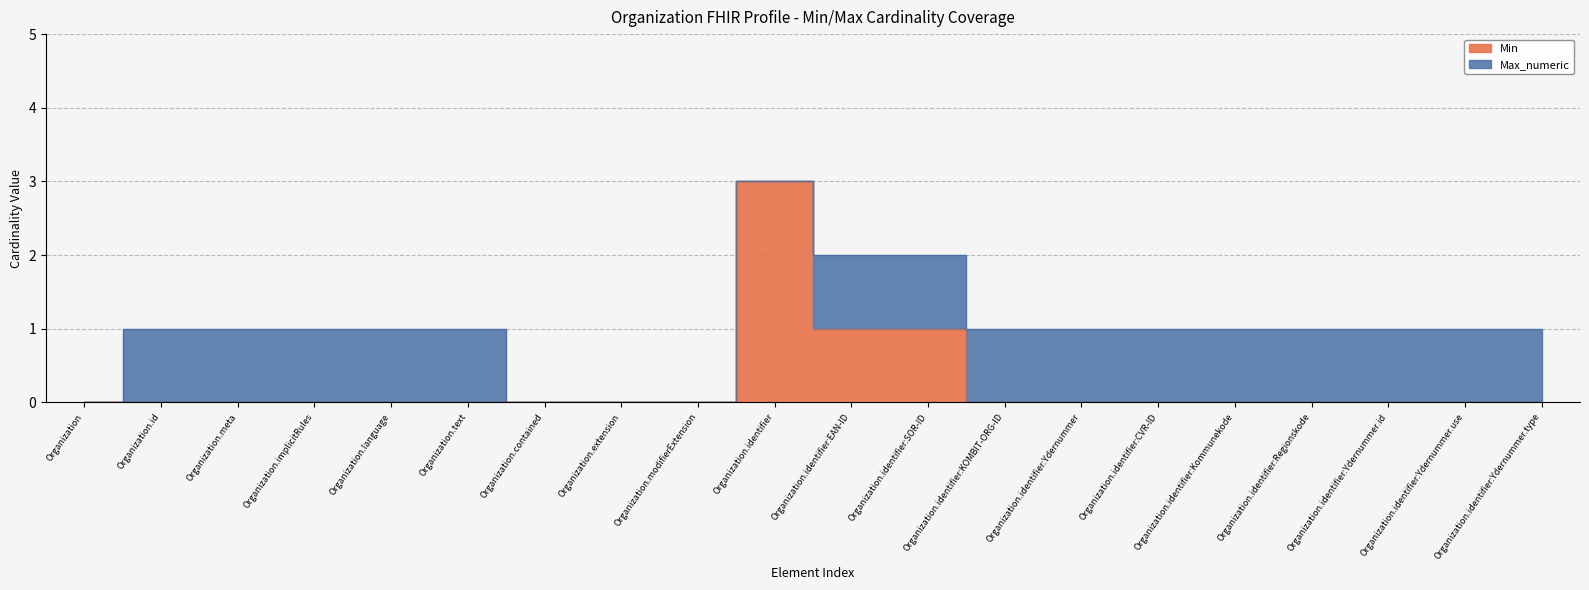

What is the label of the 19th point from the right?

Organization.id